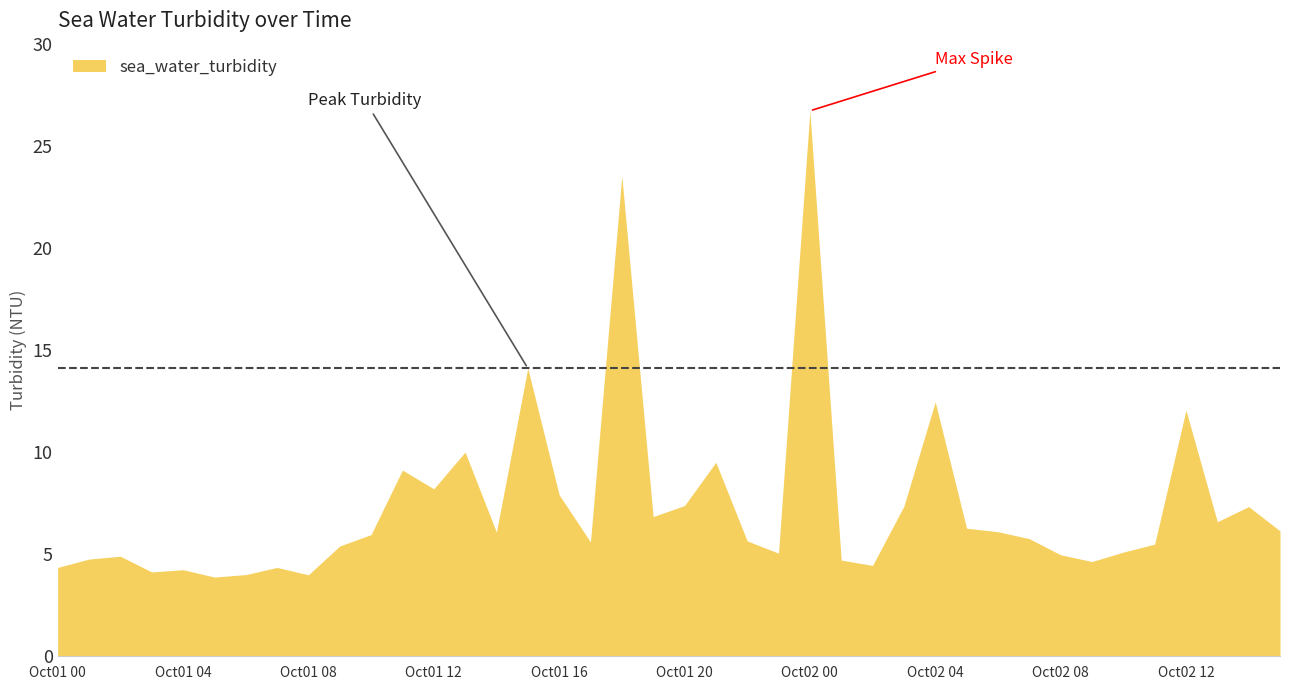

Reading left to right, transcribe all the data shown in this chart.

4.3	4.8	4.9	4.1	4.2	3.9	4.0	4.3	4.0	5.4	6.0	9.1	8.2	10.0	6.1	14.1	7.9	5.6	23.5	6.8	7.4	9.5	5.7	5.0	26.7	4.7	4.5	7.3	12.5	6.3	6.1	5.8	5.0	4.6	5.1	5.5	12.1	6.6	7.3	6.1